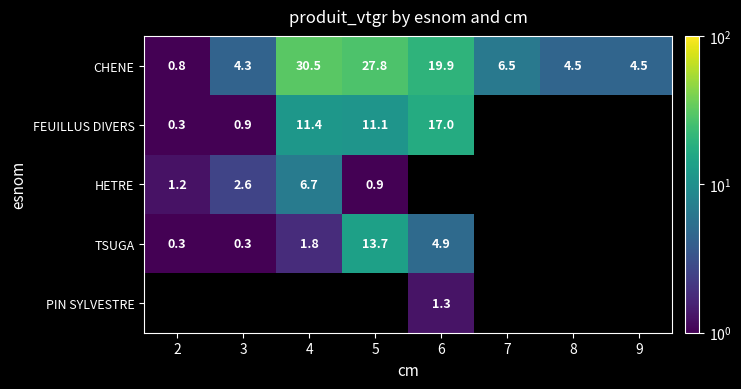

What is the difference between the highest and lowest values at 2?

0.9